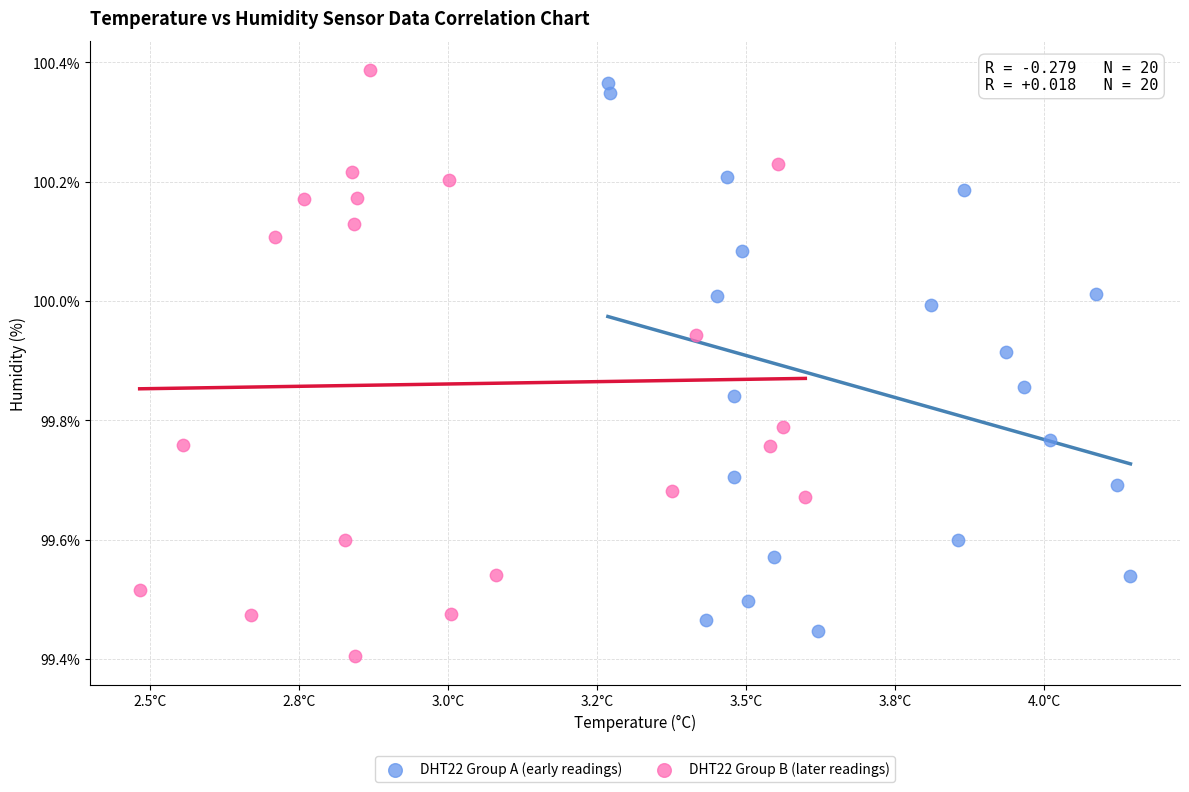

What are all the series names shown in the legend?

DHT22 Group A (early readings), DHT22 Group B (later readings)